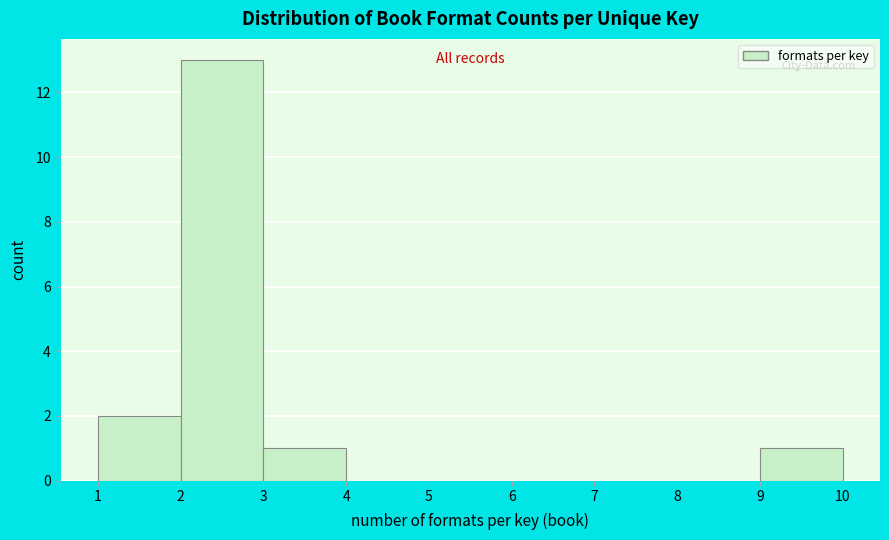

Reading left to right, list every bar in this chart as the range it spans on the x-axis followed by its height. The values are not printed on the chart, so give them approximately, as read against the axis.

1 to 2: 2
2 to 3: 13
3 to 4: 1
4 to 5: 0
5 to 6: 0
6 to 7: 0
7 to 8: 0
8 to 9: 0
9 to 10: 1